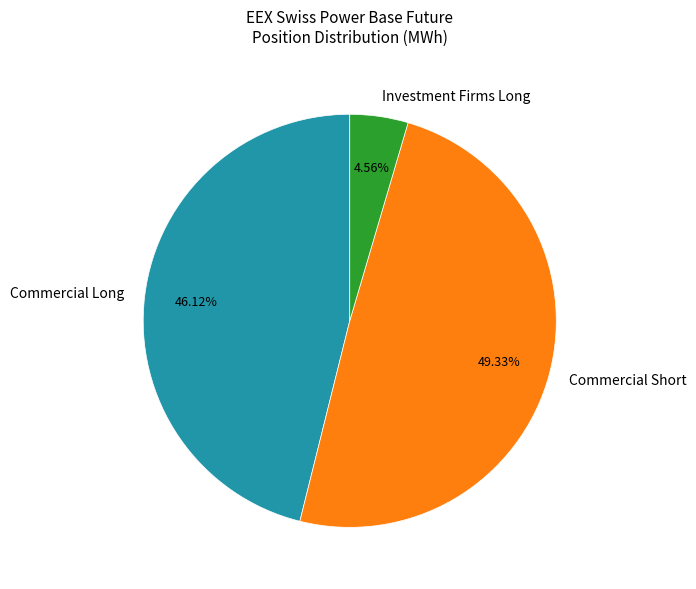

Rank the categories by value from highest to lowest.

Commercial Short, Commercial Long, Investment Firms Long